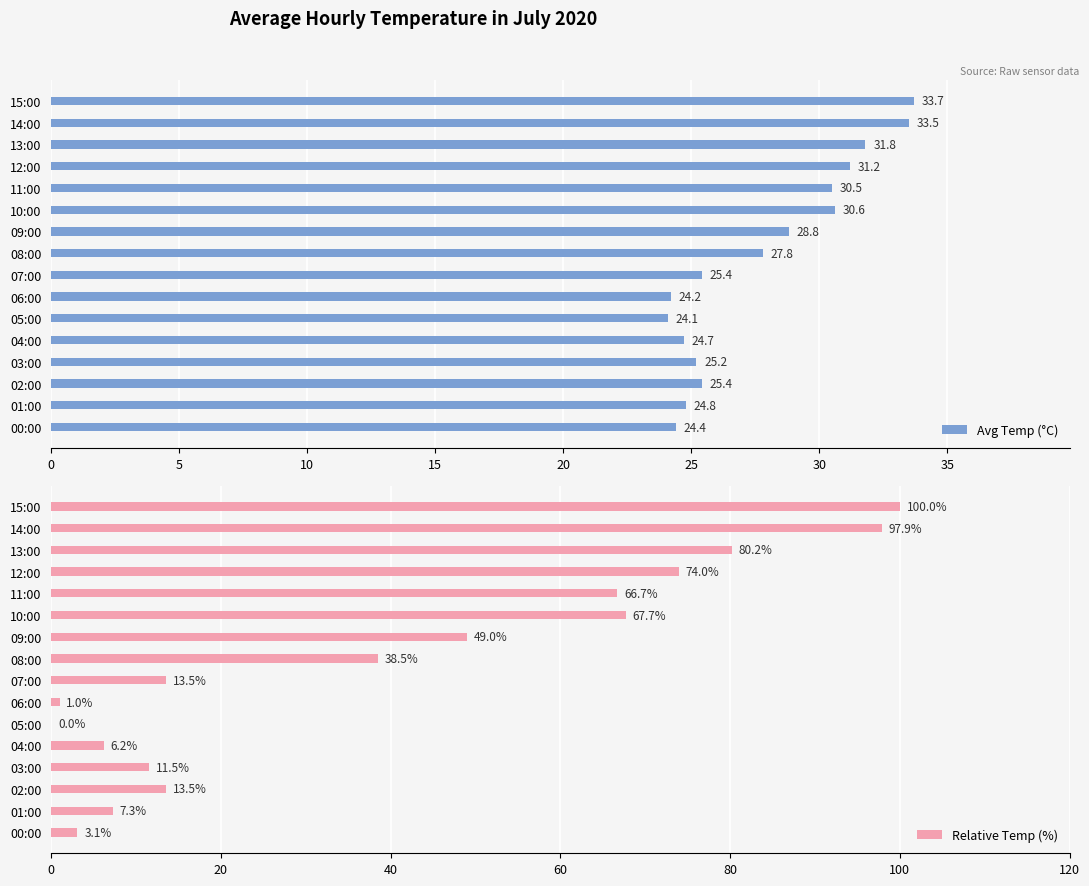

The value of Relative Temp (%) at 08:00 is 15.5. True or false?

False